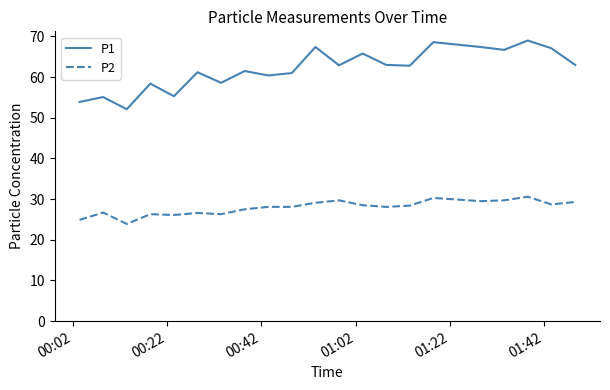

True or false: P2 and P1 intersect in this chart.

False